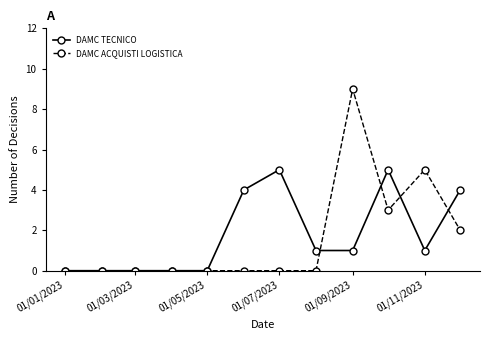

Rank the series by their maximum value, from highest to lowest.

DAMC ACQUISTI LOGISTICA, DAMC TECNICO